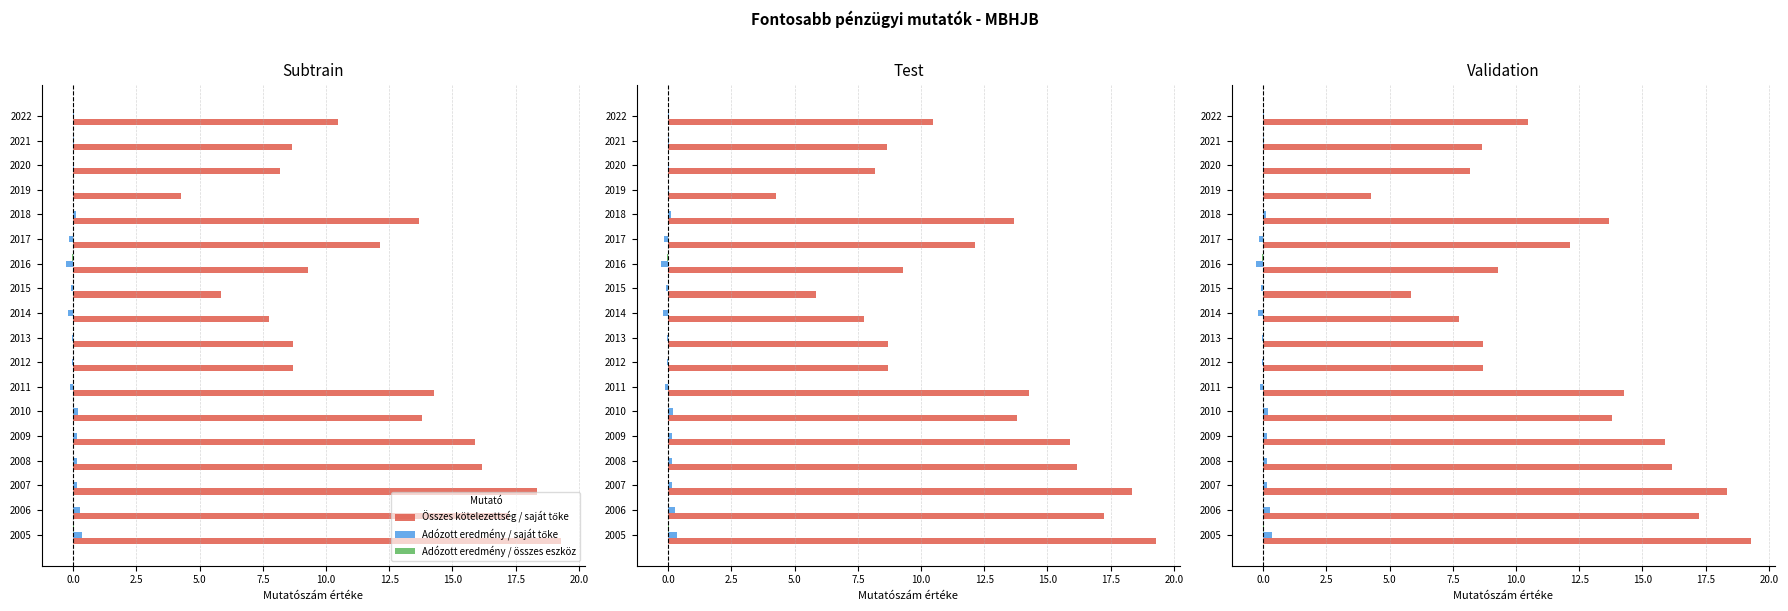

What is the difference between the maximum and minimum values in the Adózott eredmény / saját tőke series?

0.6